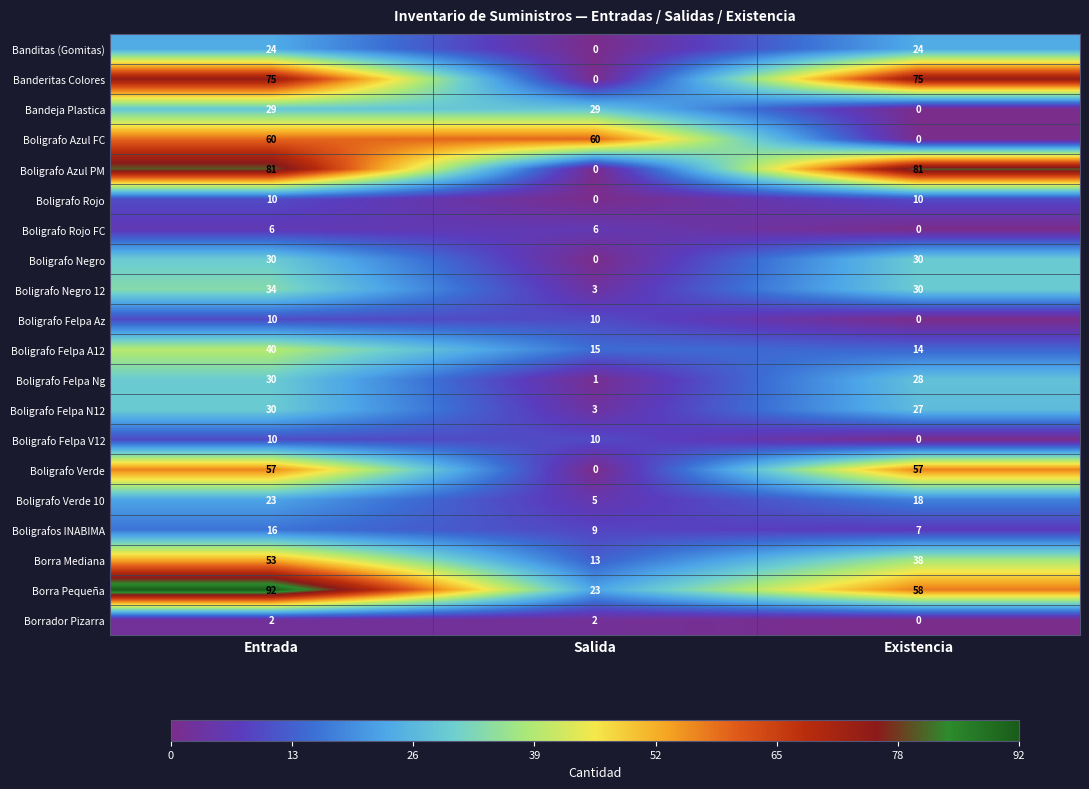

Count the Boligrafo Felpa N12 values in the range 3 to 30.

3